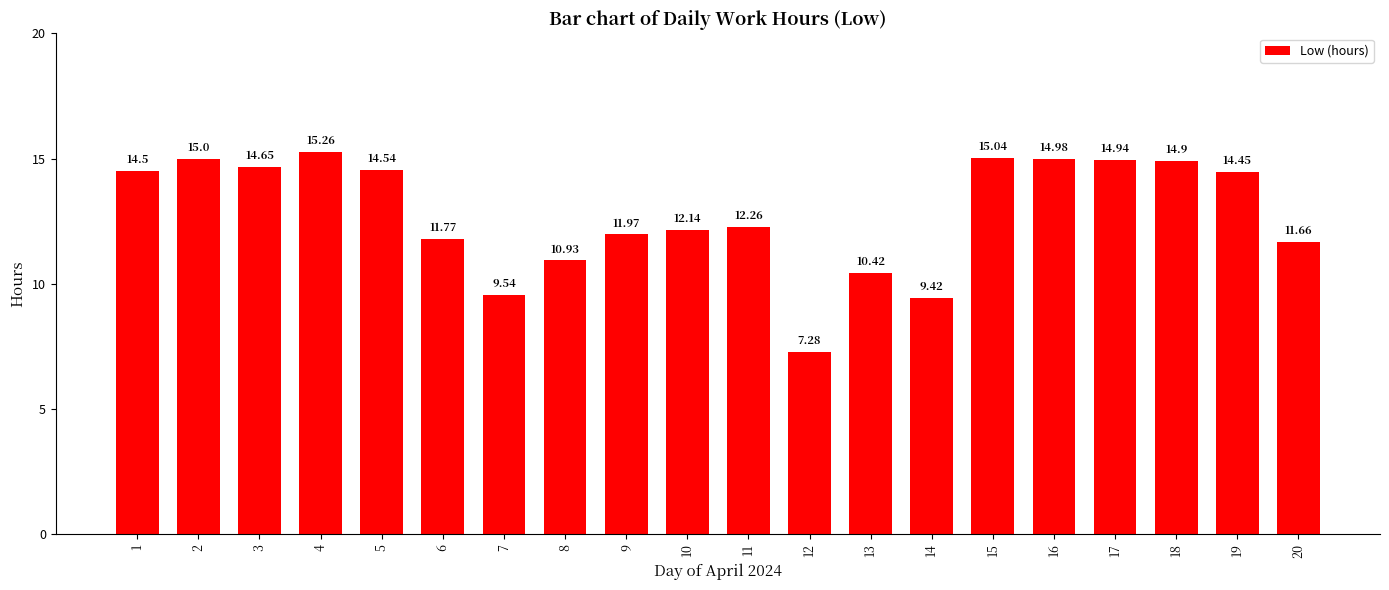

Does the chart contain stacked bars?

No